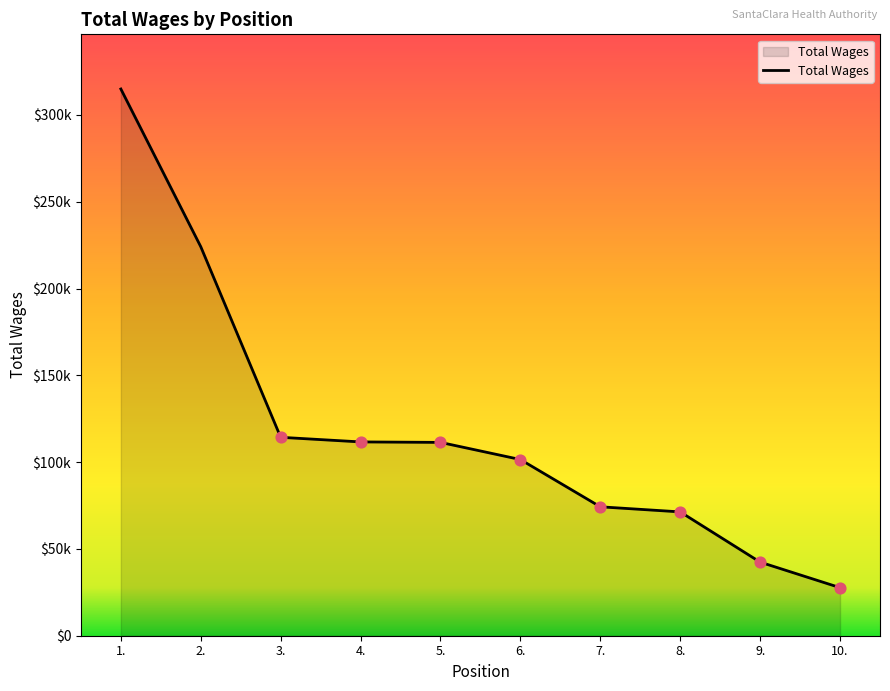

What is the change in value from 5. to 6.?

-9882